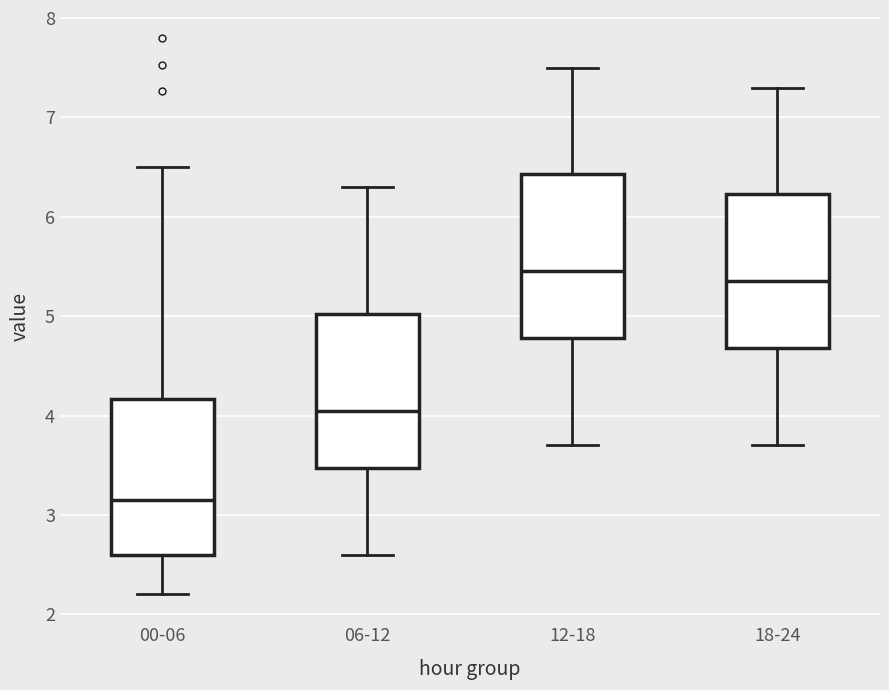

Reading left to right, read every box against the y-axis: the position of its median line, the range the box covers, and the ends of its whiskers. The values are not printed on the chart, so give them approximately, as read against the axis.

00-06: median 3.2, box 2.6 to 4.2, whiskers 2.2 to 6.5
06-12: median 4.1, box 3.5 to 5.0, whiskers 2.6 to 6.3
12-18: median 5.5, box 4.8 to 6.4, whiskers 3.7 to 7.5
18-24: median 5.4, box 4.7 to 6.2, whiskers 3.7 to 7.3